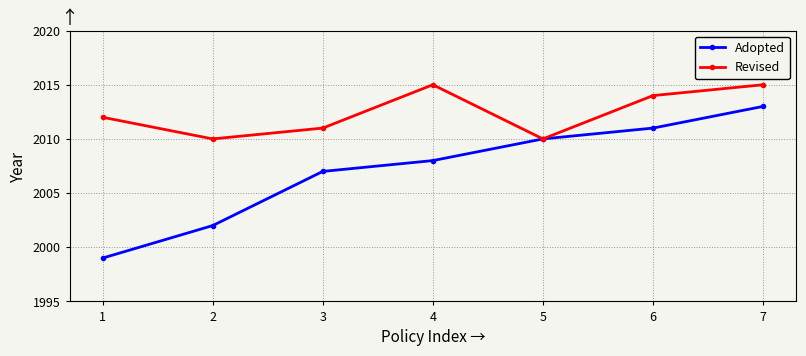

What is the highest value of the Revised series?

2015